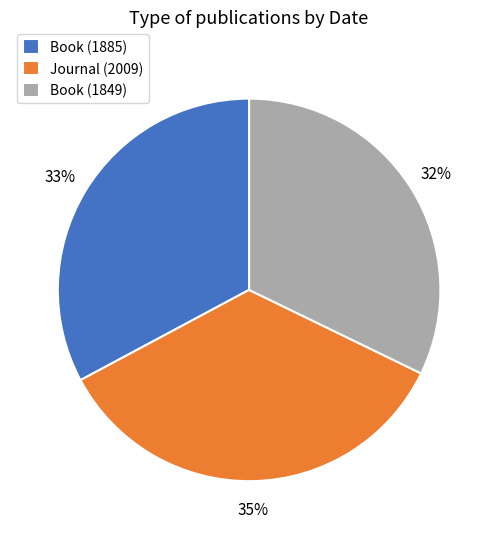

How many segments does this pie chart have?

3